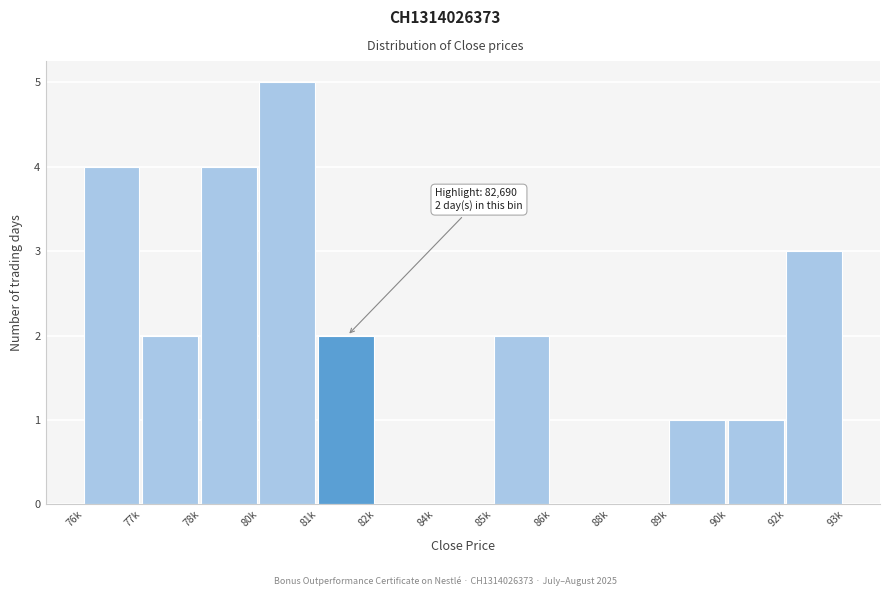

Reading left to right, transcribe all the data shown in this chart.

76k=4	77k=2	78k=4	80k=5	81k=2	82k=0	84k=0	85k=2	86k=0	88k=0	89k=1	90k=1	92k=3